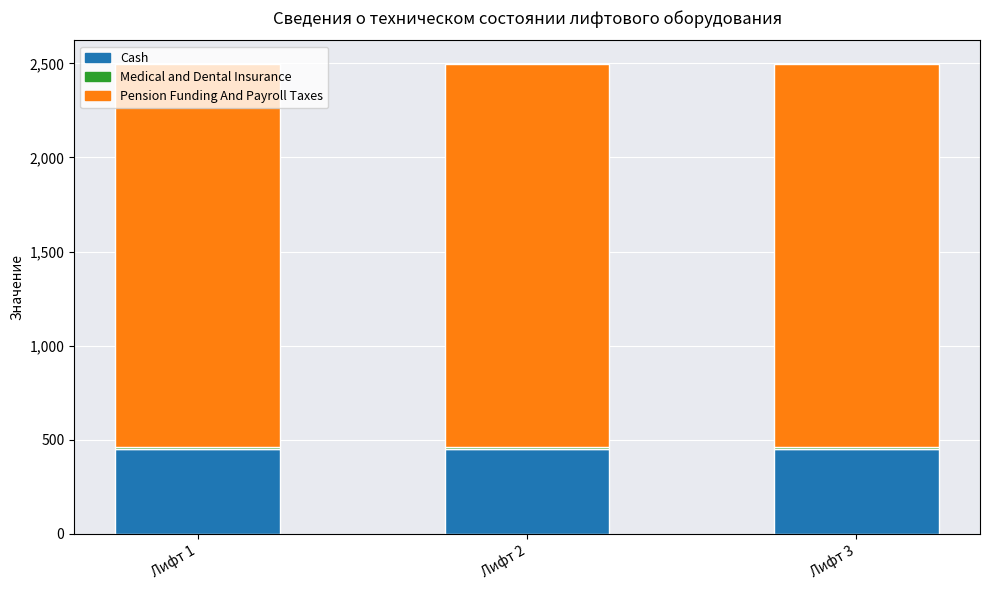

The value of Cash at Лифт 2 is 450. True or false?

True